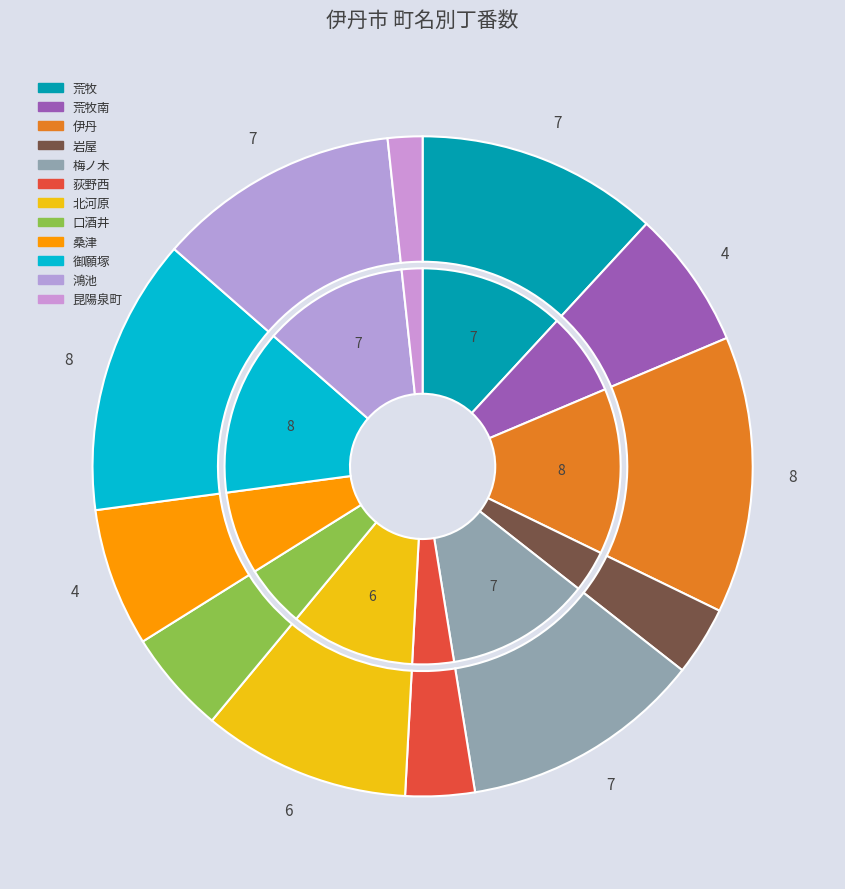

The 鴻池 slice represents 12% of the pie. True or false?

True